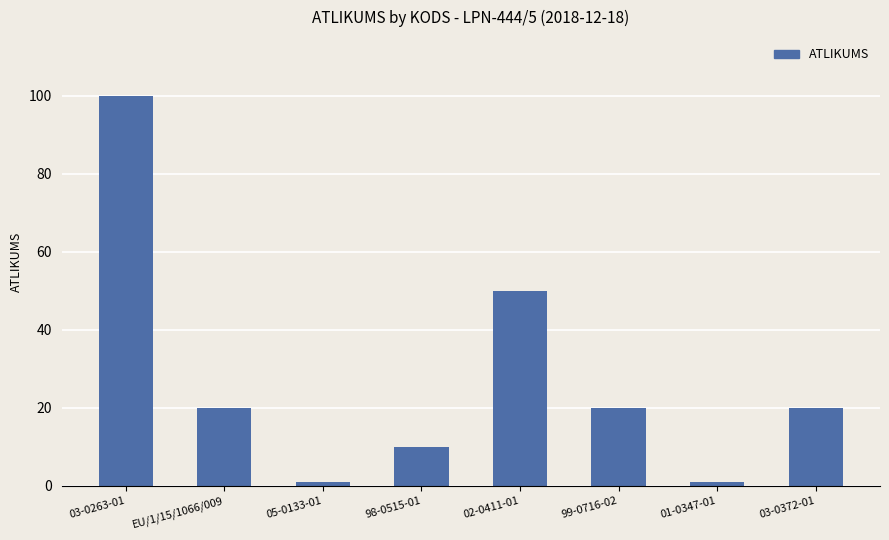

What is the maximum value shown in the chart?

100